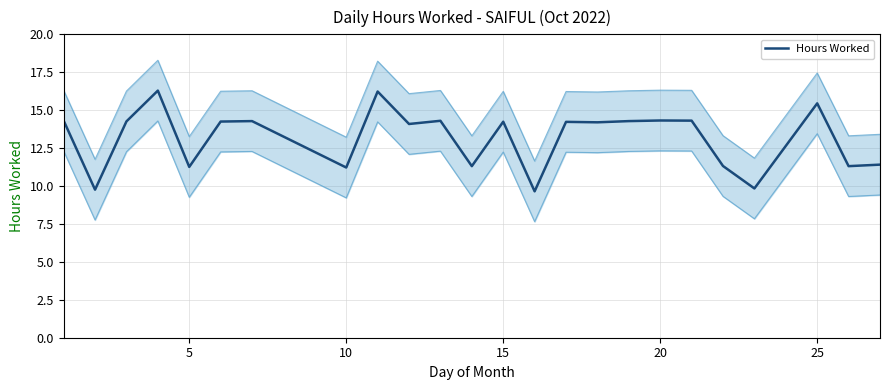

Is it true that Hours Worked equals 11.2 at 10?

True